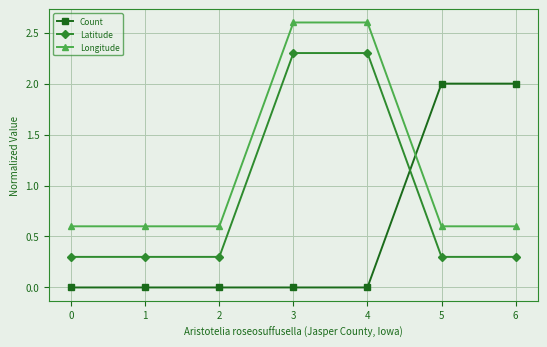

Between 2 and 6, which series saw the biggest shift?

Count